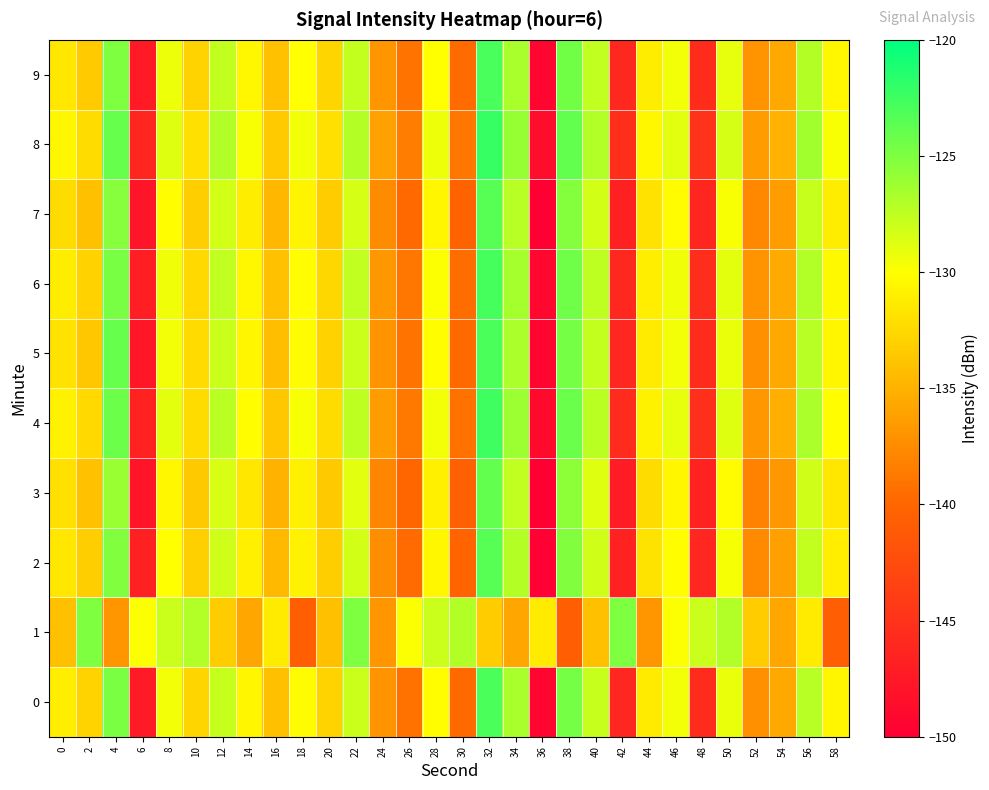

Rank the series by their maximum value, from highest to lowest.

8, 4, 6, 9, 0, 5, 2, 7, 3, 1